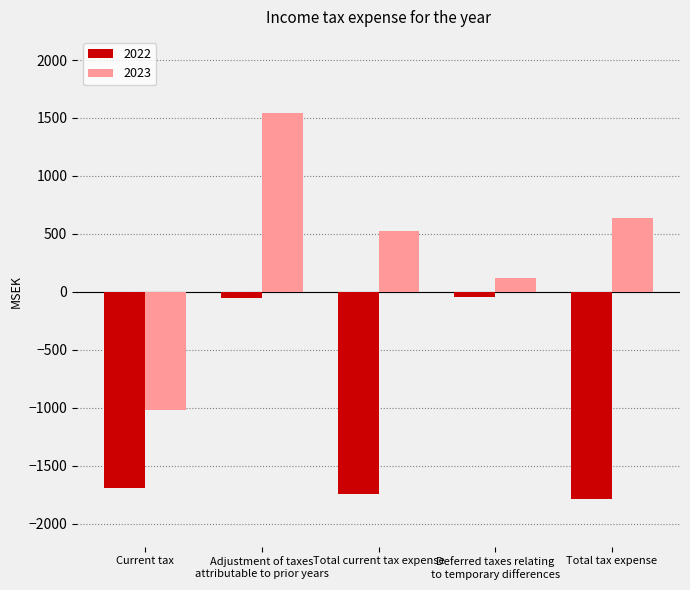

Which series has the largest total across all categories?

2023